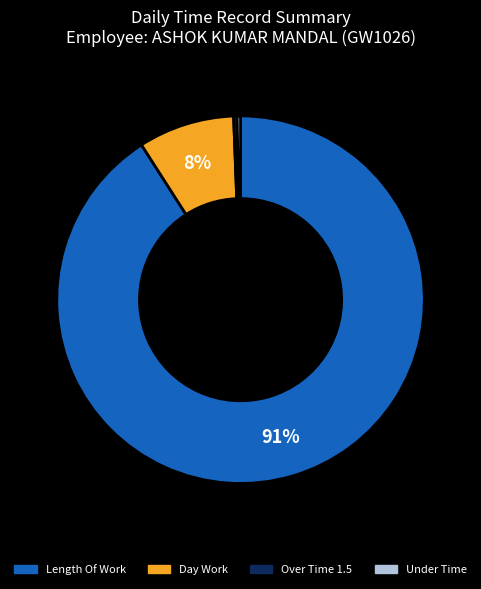

To the nearest percent, what is the average slice percentage?

25%